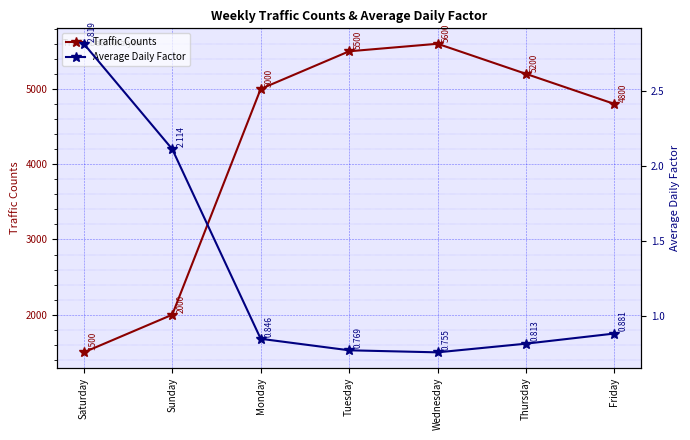

What position from the left is Thursday?

6